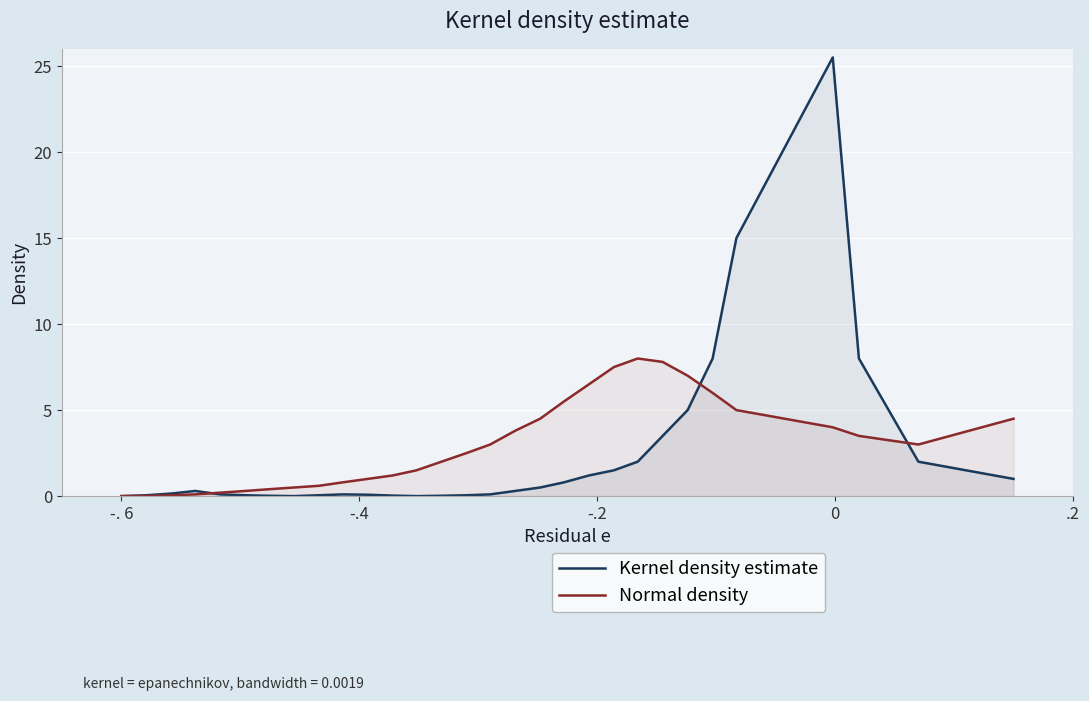

Which series has the widest spread of values?

Kernel density estimate